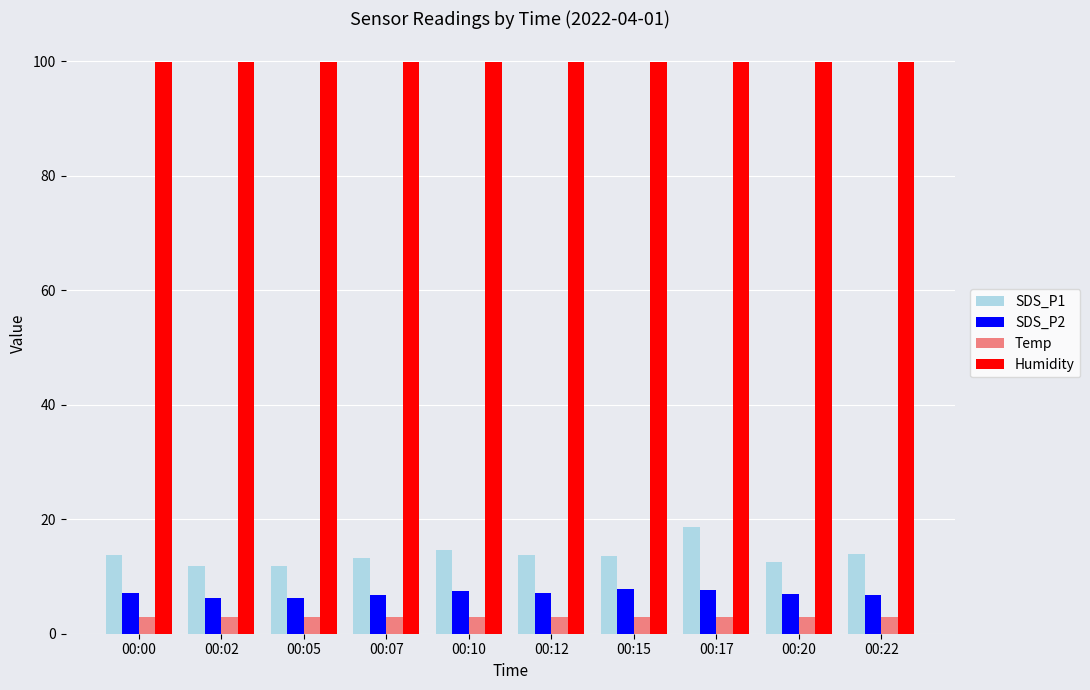

What is the average value of the Temp series?

2.9